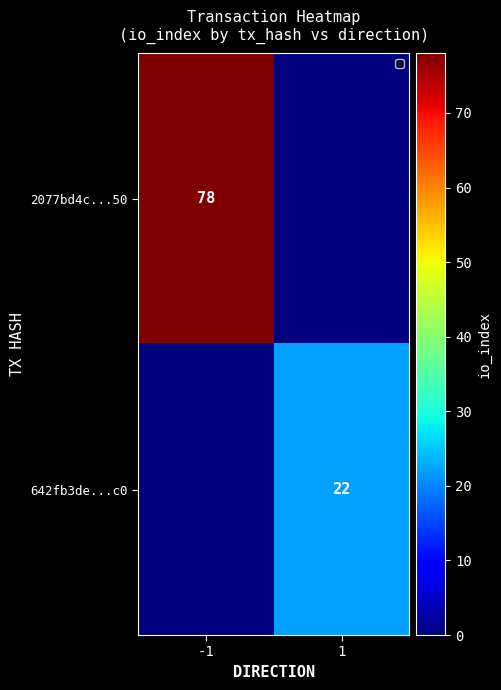

At which category is the sum across all series the highest?

-1